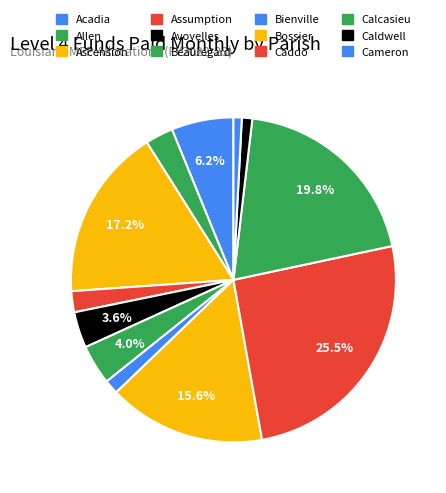

Does Bienville represent more than half of the total?

No